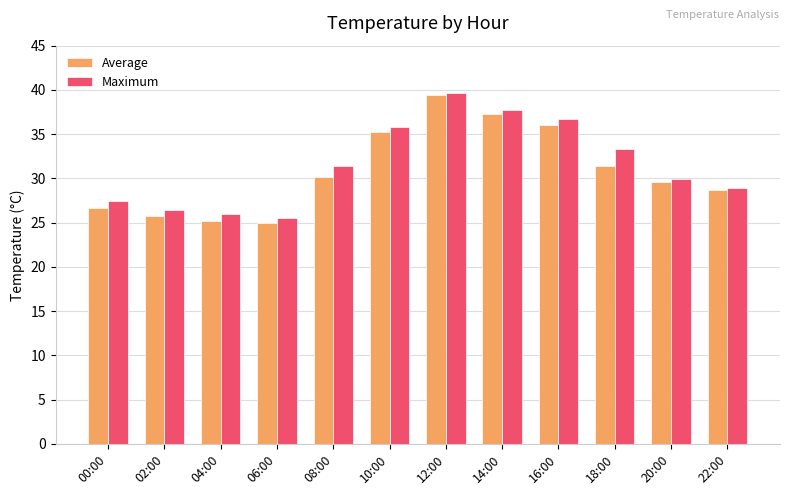

What are all the series names shown in the legend?

Average, Maximum